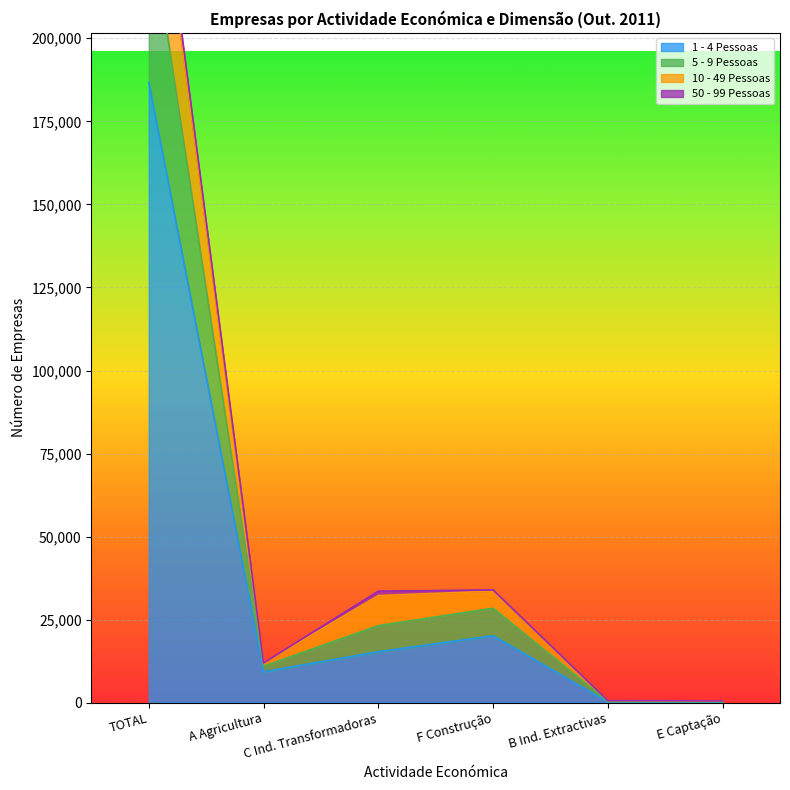

True or false: 1 - 4 Pessoas and 10 - 49 Pessoas intersect in this chart.

False